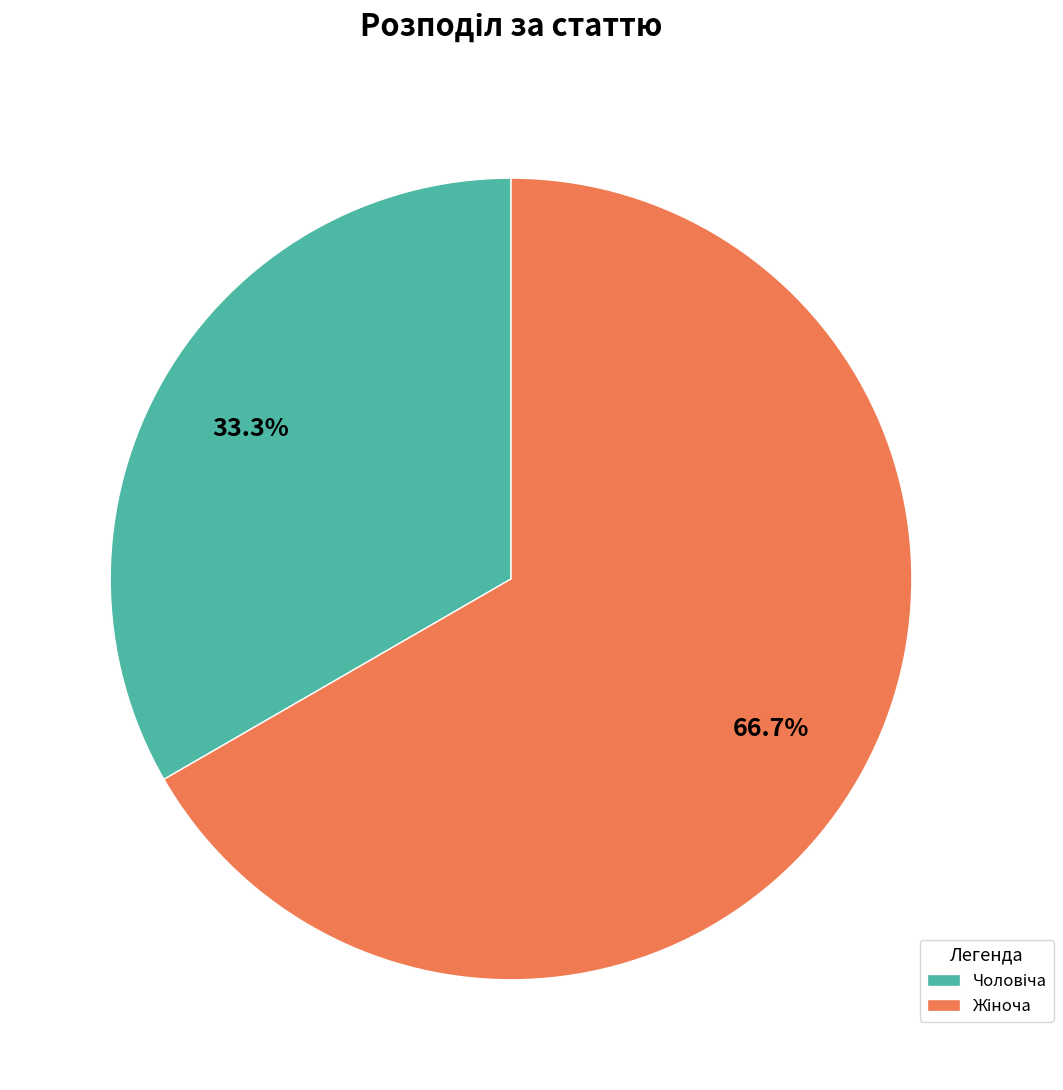

Is there a majority slice in this chart?

Yes